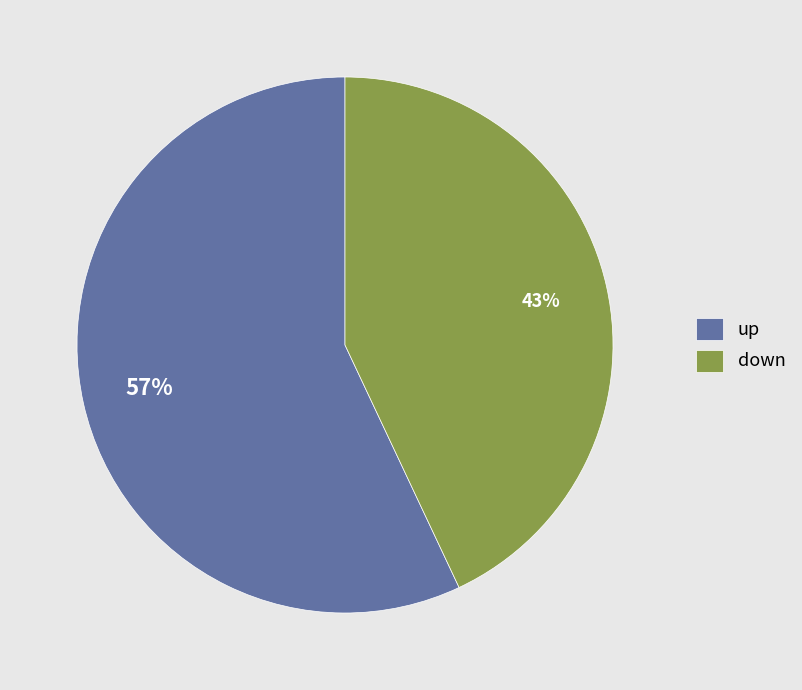

Is it true that up is 57% of the pie?

True